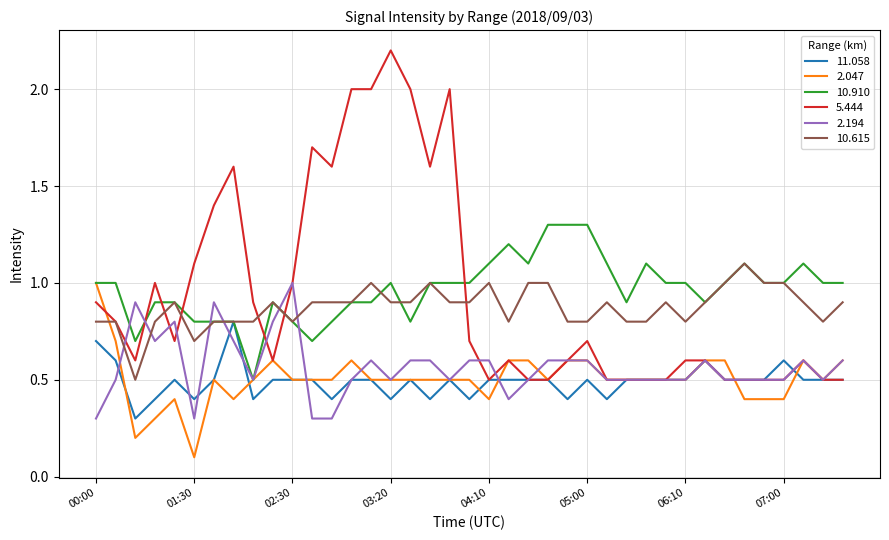

What is the maximum value shown in the chart?

2.2